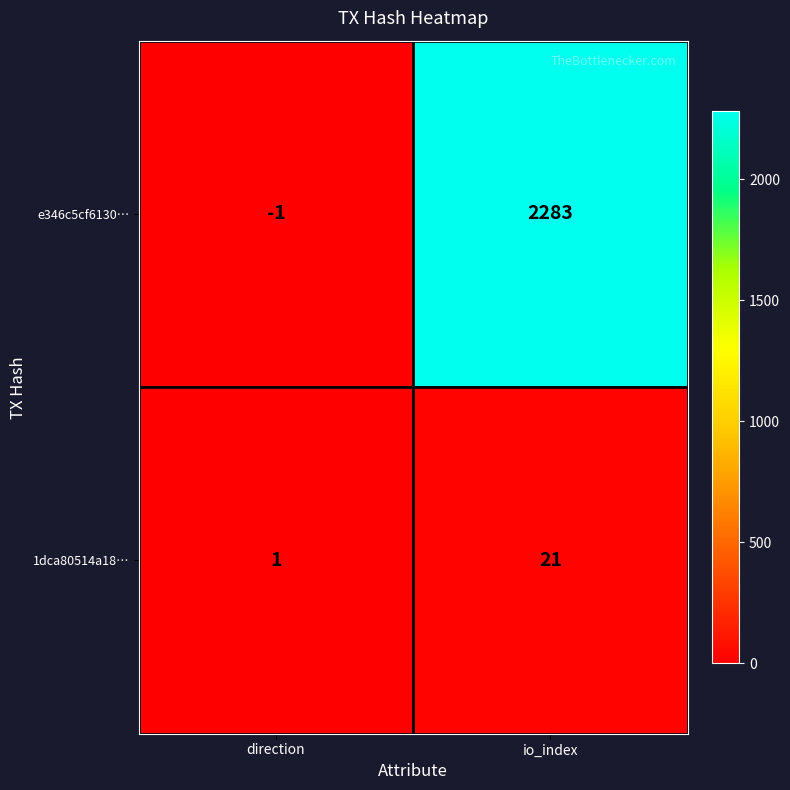

Reading left to right, what are all the values shown in this chart?

e346c5cf6130…: -1	2283
1dca80514a18…: 1	21